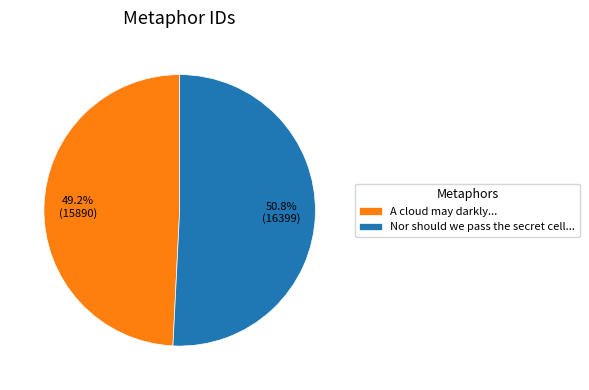

Combined, do Nor should we pass the secret cell... and A cloud may darkly... account for over 50%?

Yes